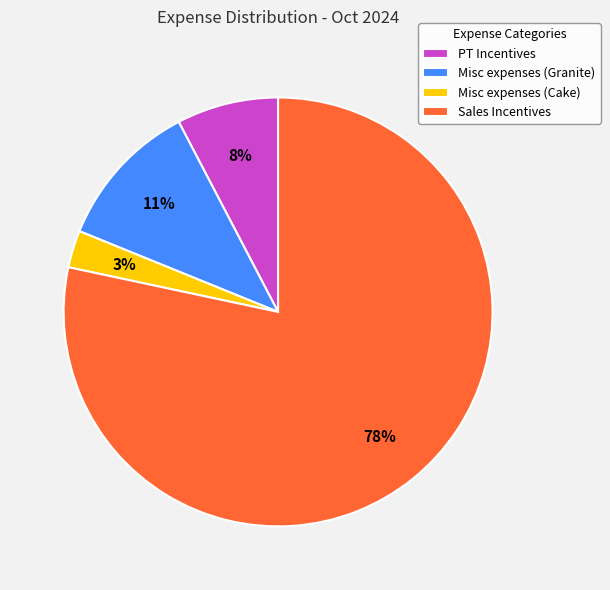

Is there any slice that represents more than half of the pie?

Yes